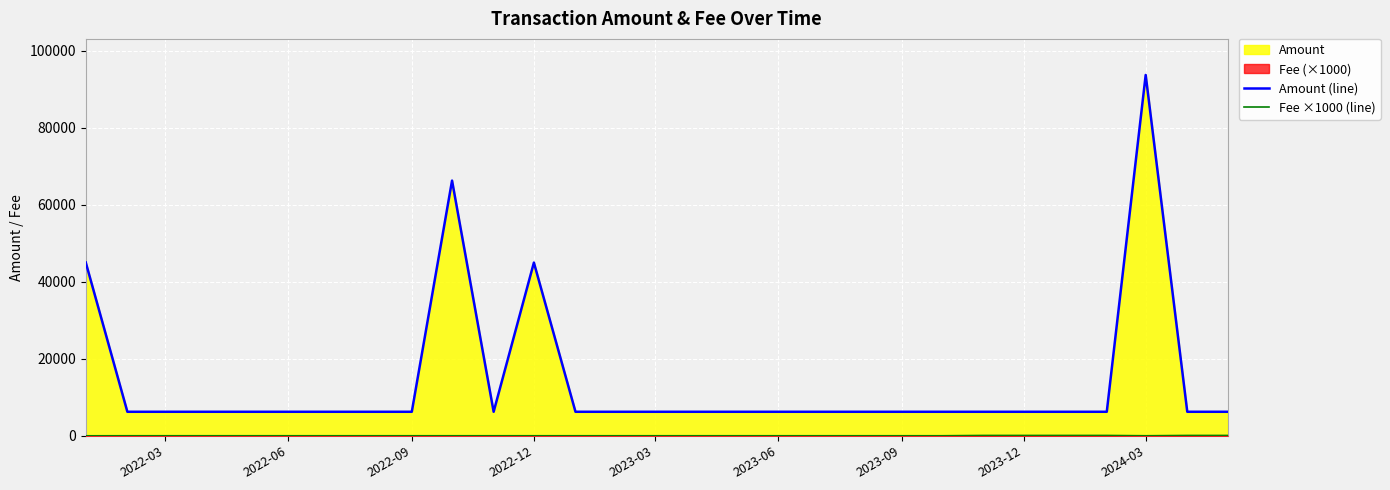

Which series has the widest spread of values?

Amount (line)